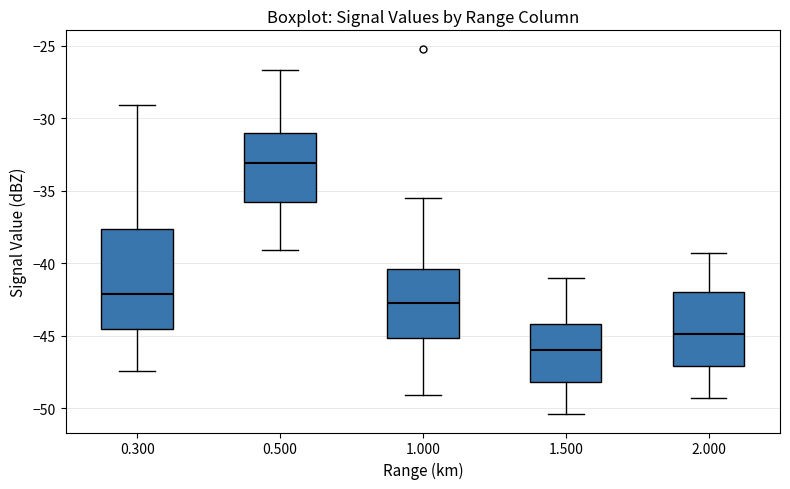

Which box's median line is the highest?

0.500